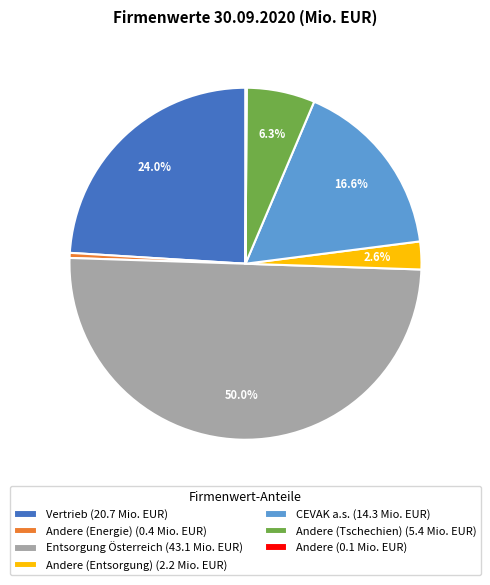

Is Andere (Energie) (0.4 Mio. EUR) the majority of the pie?

No